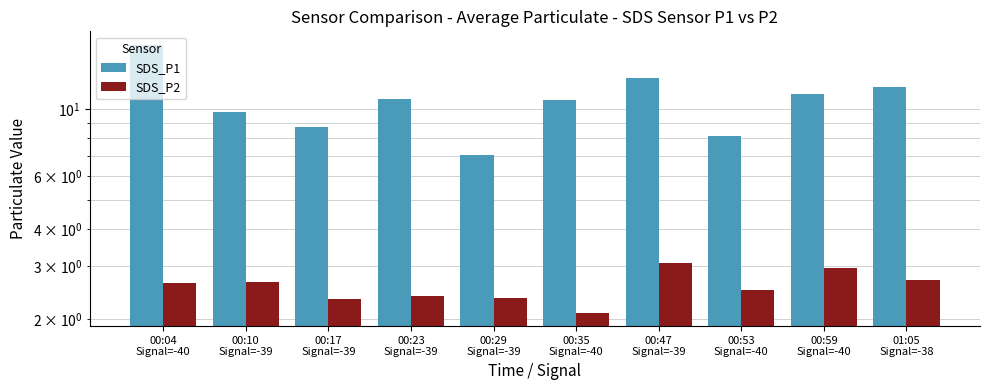

What position from the left is 00:29
Signal=-39?

5